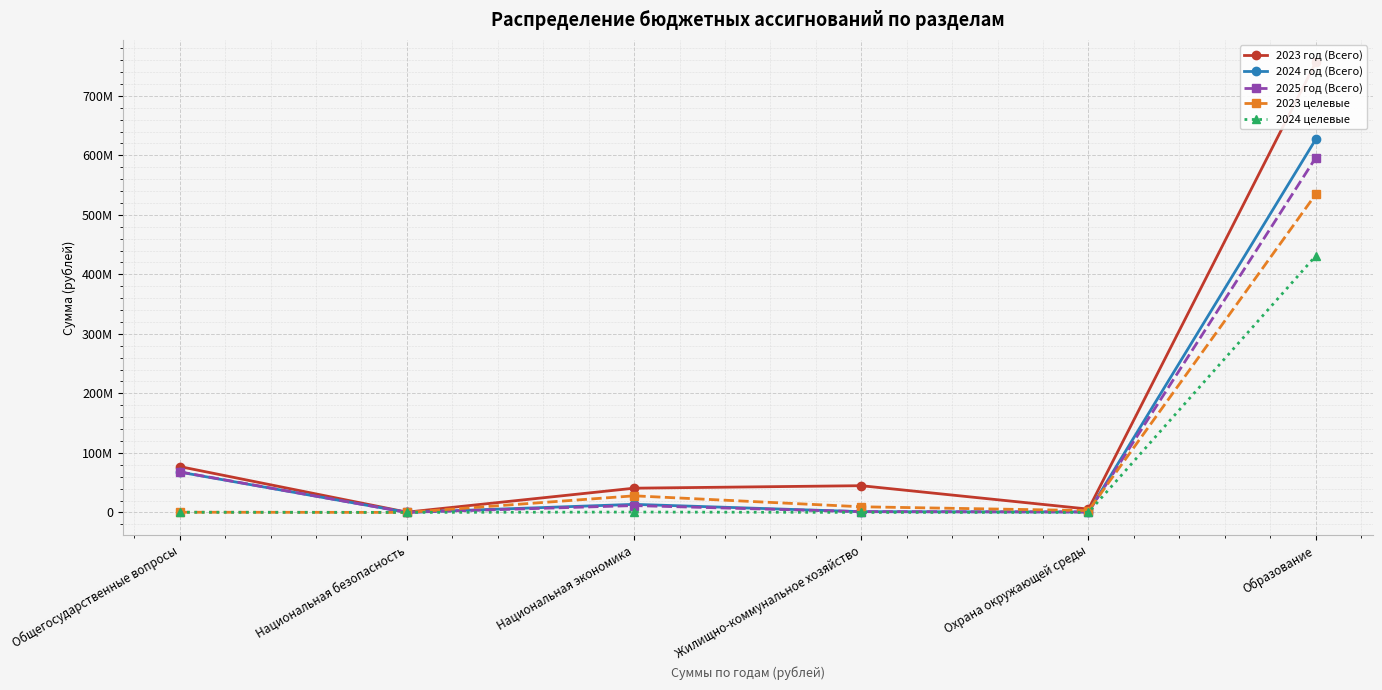

True or false: 2023 год (Всего) and 2024 год (Всего) intersect in this chart.

False